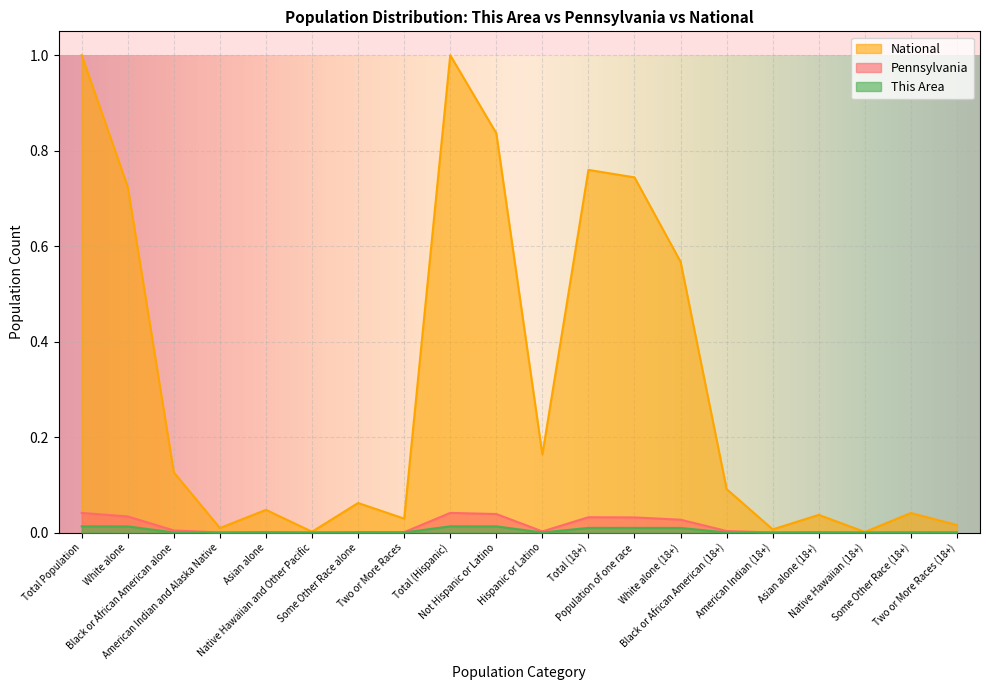

True or false: National has more than 2 interior local peaks.

True